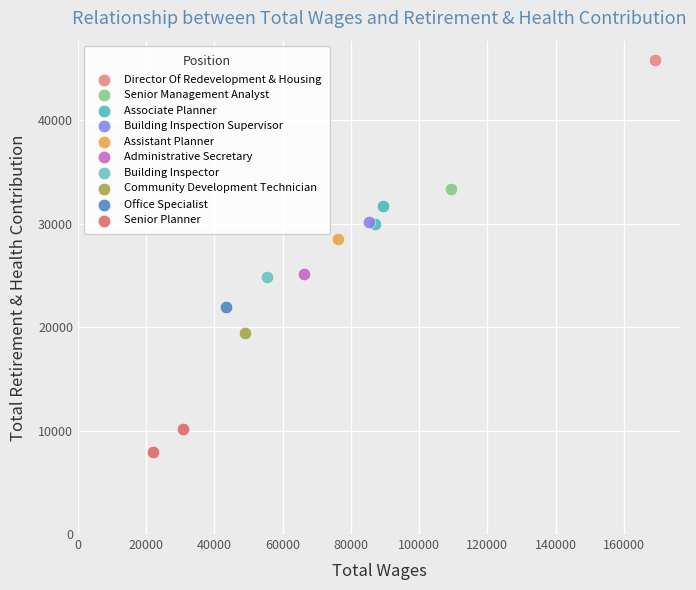

What are all the series names shown in the legend?

Director Of Redevelopment & Housing, Senior Management Analyst, Associate Planner, Building Inspection Supervisor, Assistant Planner, Administrative Secretary, Building Inspector, Community Development Technician, Office Specialist, Senior Planner